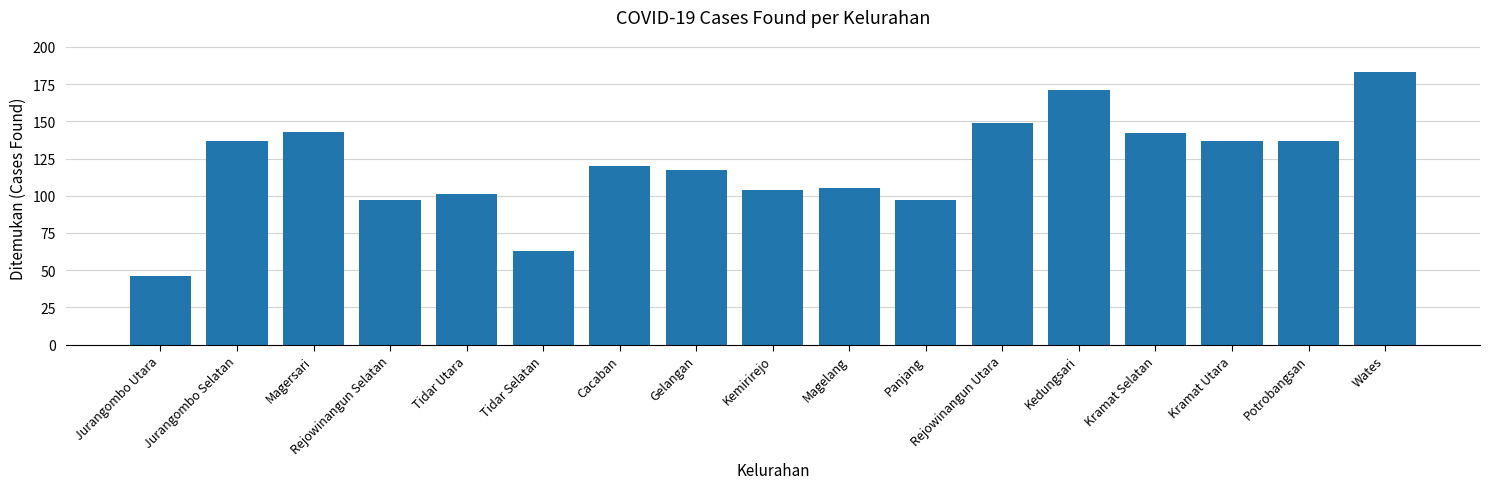

How many series are shown in this chart?

1